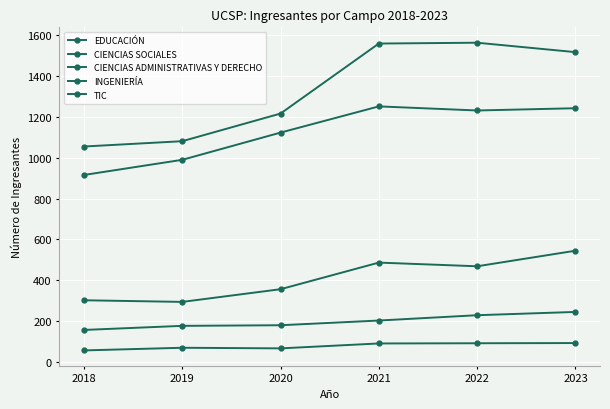

Is this an area chart (filled region under the line)?

No